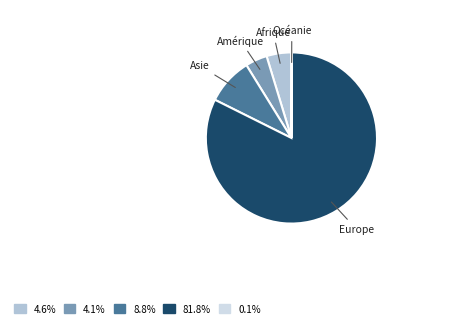

Is there any slice that represents more than half of the pie?

Yes